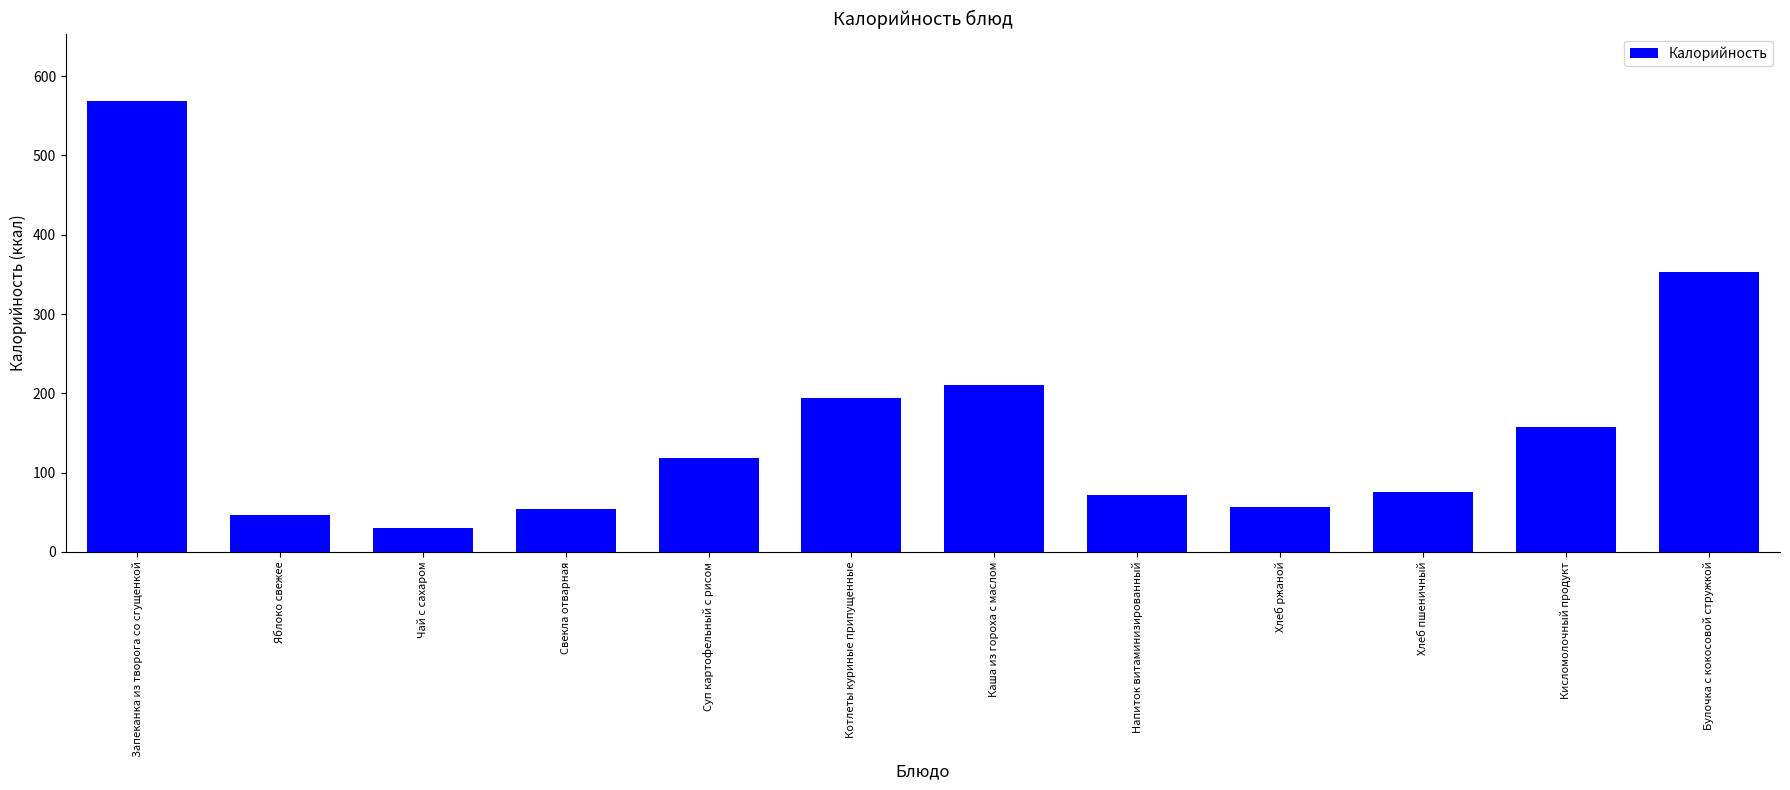

Read the value at Хлеб ржаной.

56.1